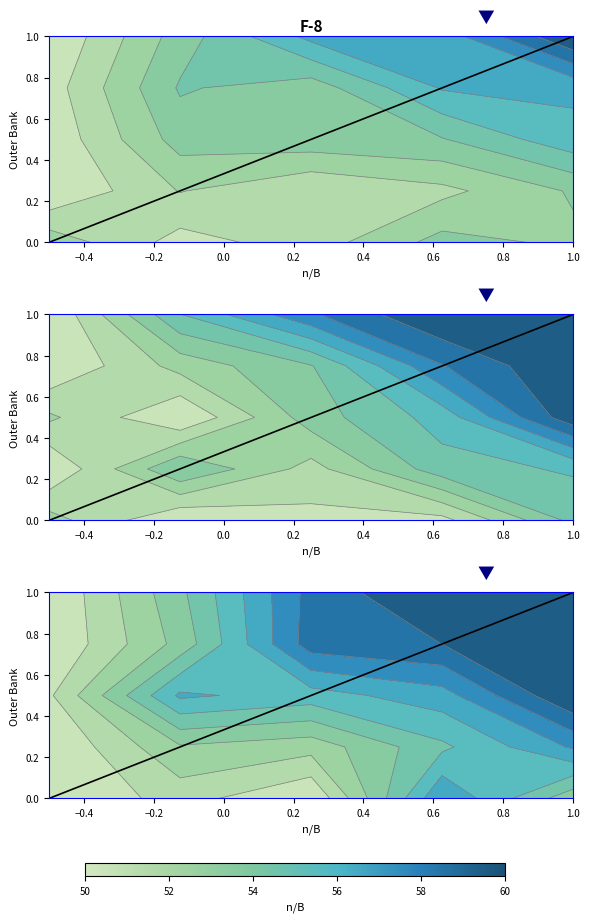

What is the approximate value of Diagonal 3 at 1.0?

1